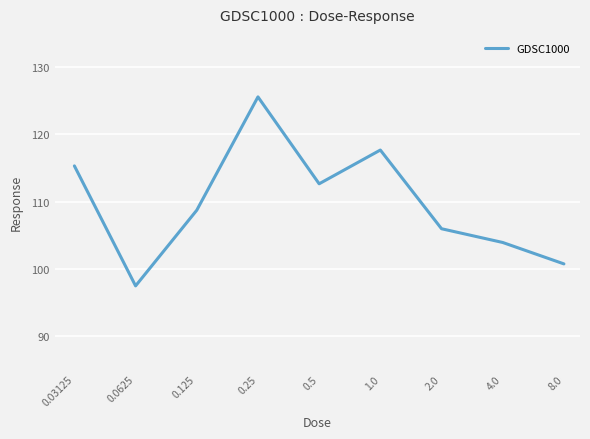

What is the smallest value displayed?

97.4